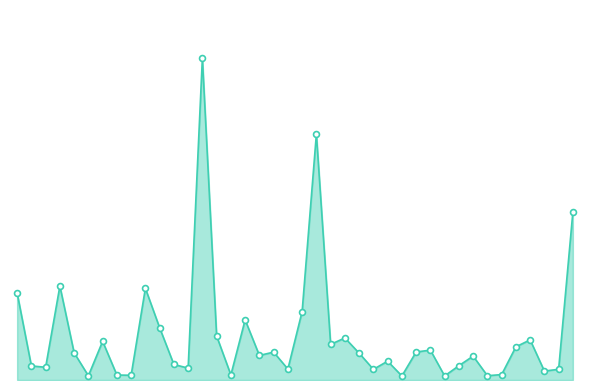

Does the chart have visible grid lines?

No